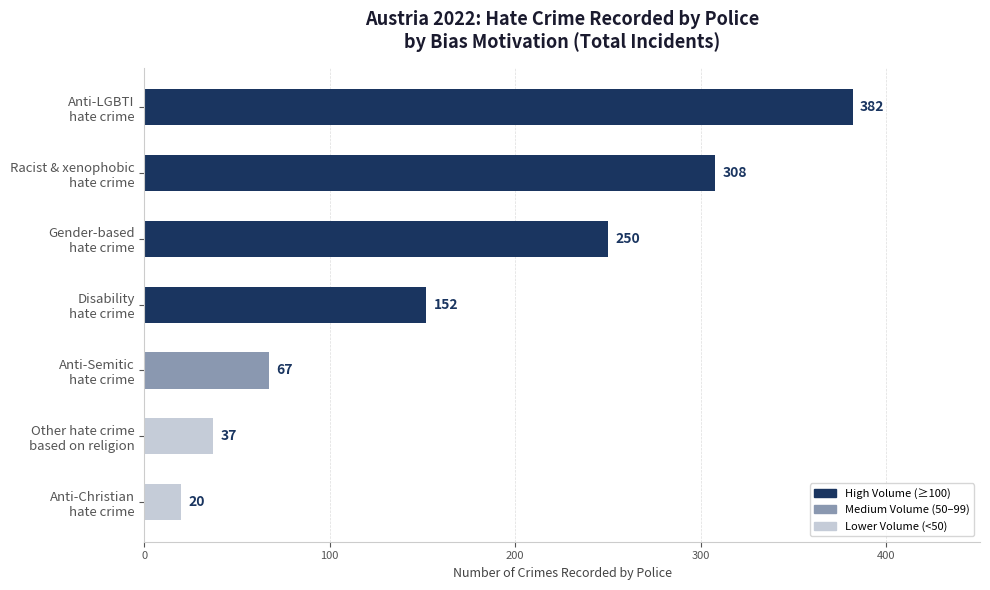

How many bars are there in total?

7